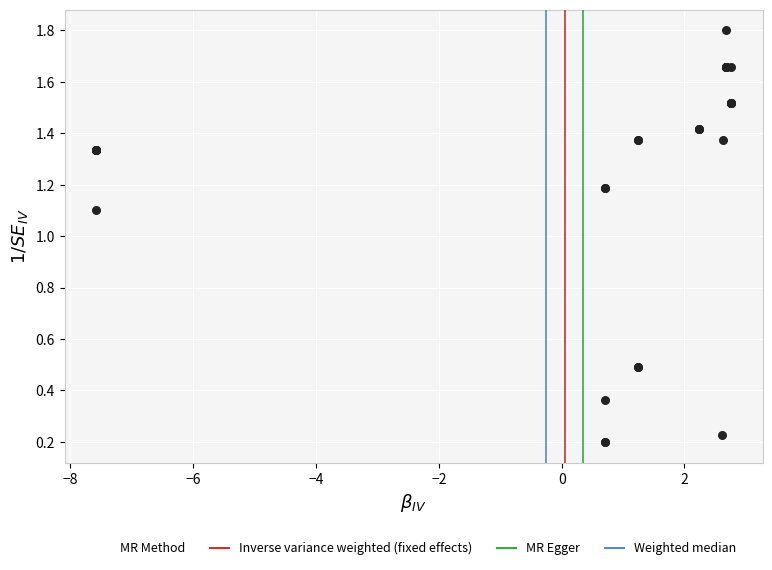

What Y value in the scatter plot is closest to 1?

1.1